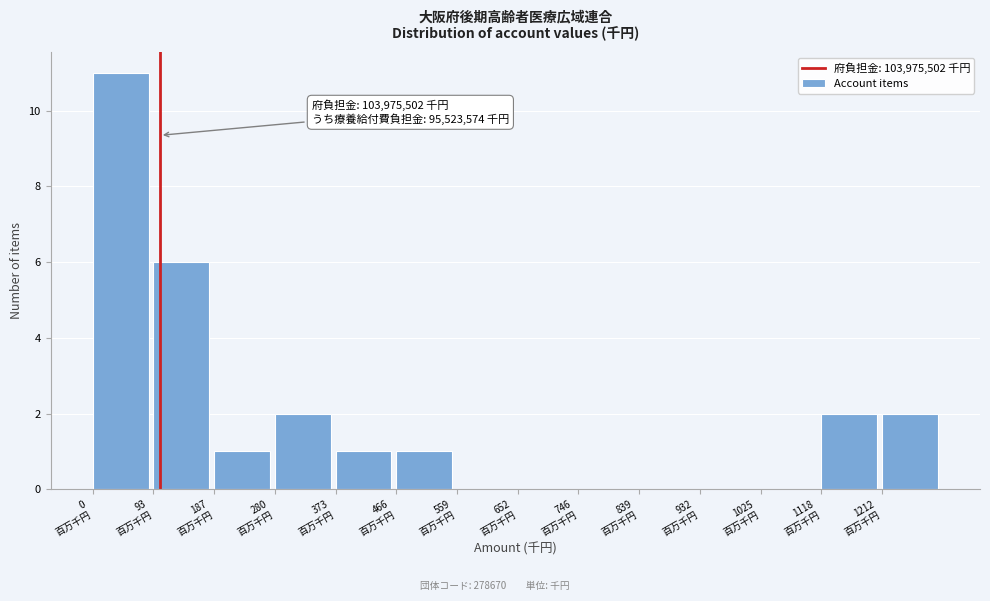

What is the sum of all values?

26